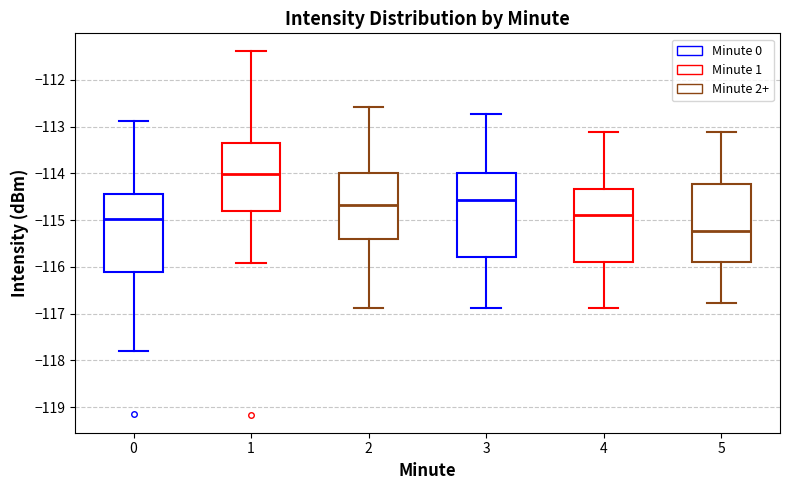

Which box's median line is the highest?

1